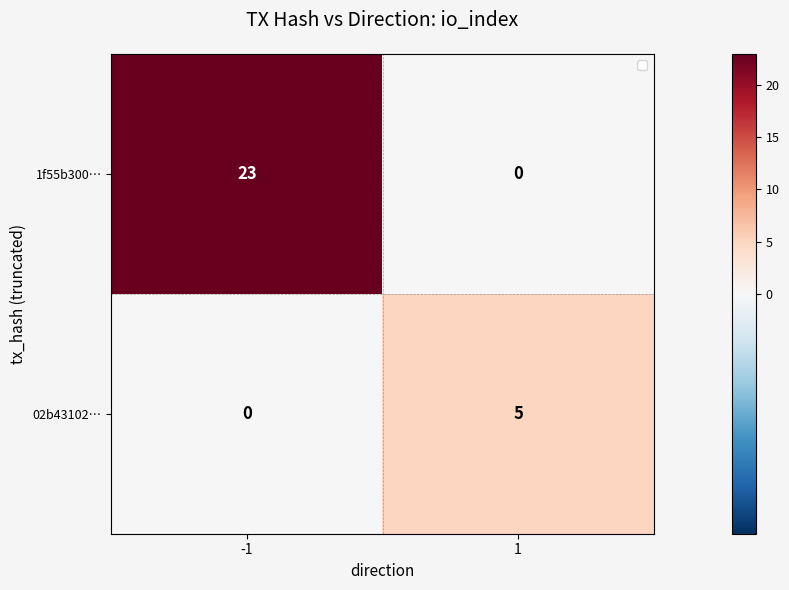

What is the difference between the 1f55b300… values at 1 and -1?

23